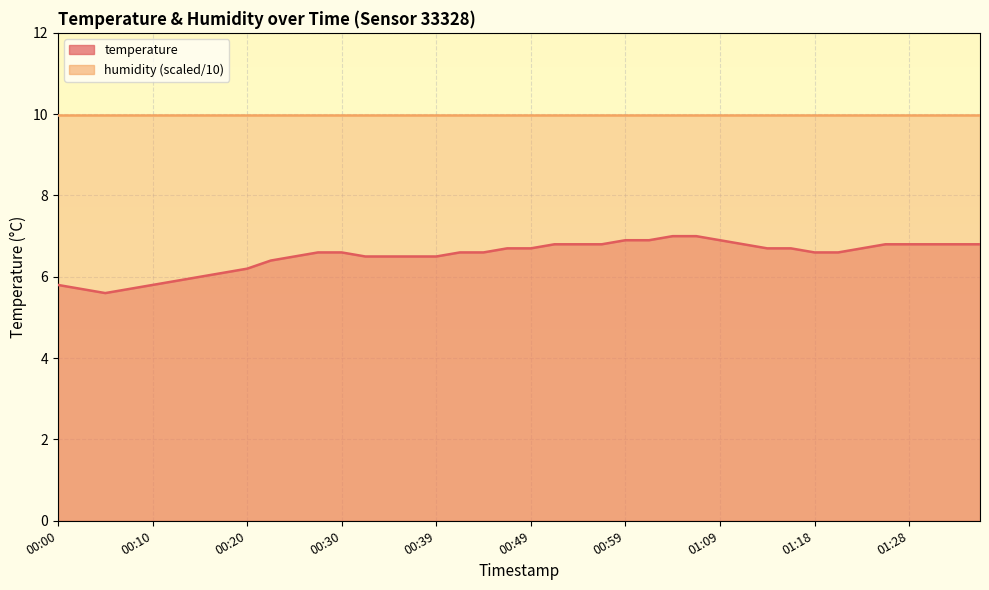

Which category has the lowest value across all series?

00:05